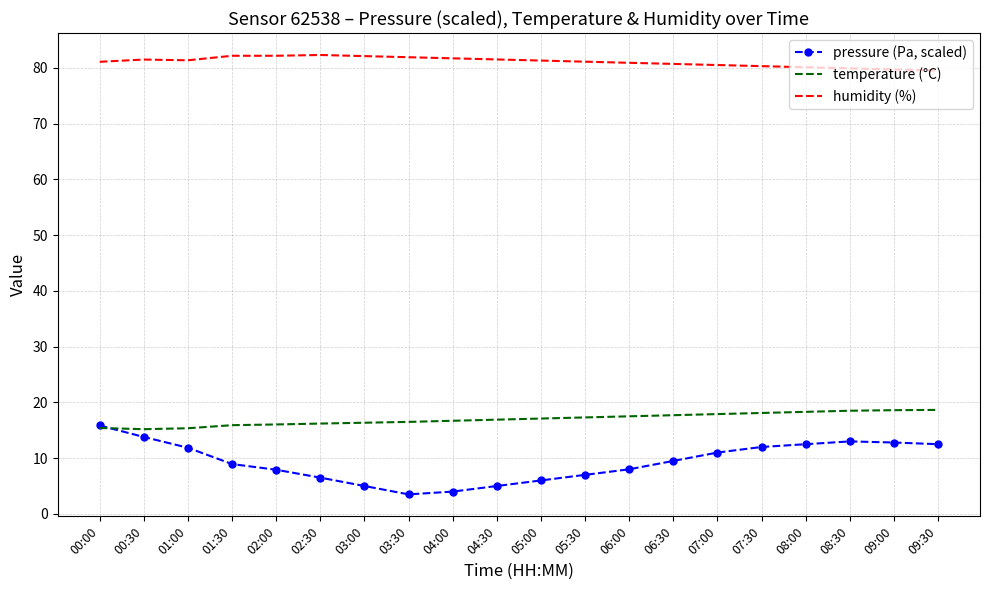

How many distinct data groups are displayed?

3